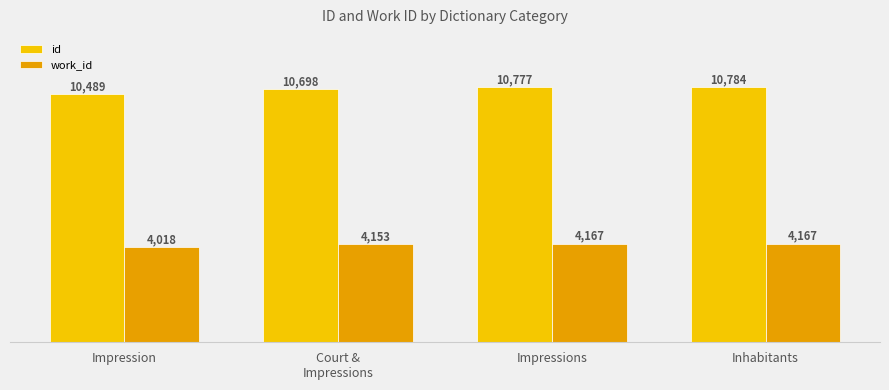

What is the lowest value of the work_id series?

4018